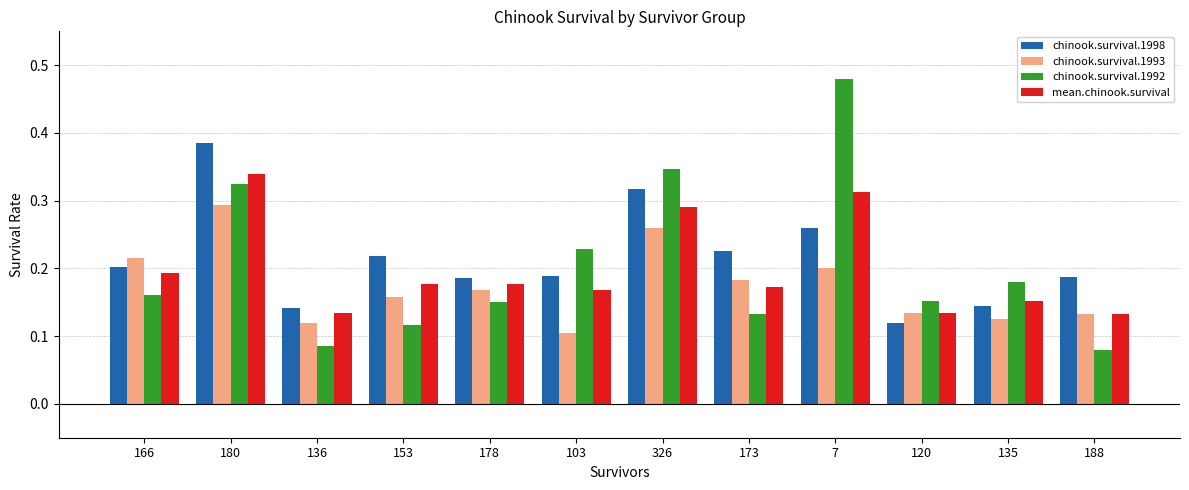

List the series in order of their peak value, lowest first.

chinook.survival.1993, mean.chinook.survival, chinook.survival.1998, chinook.survival.1992